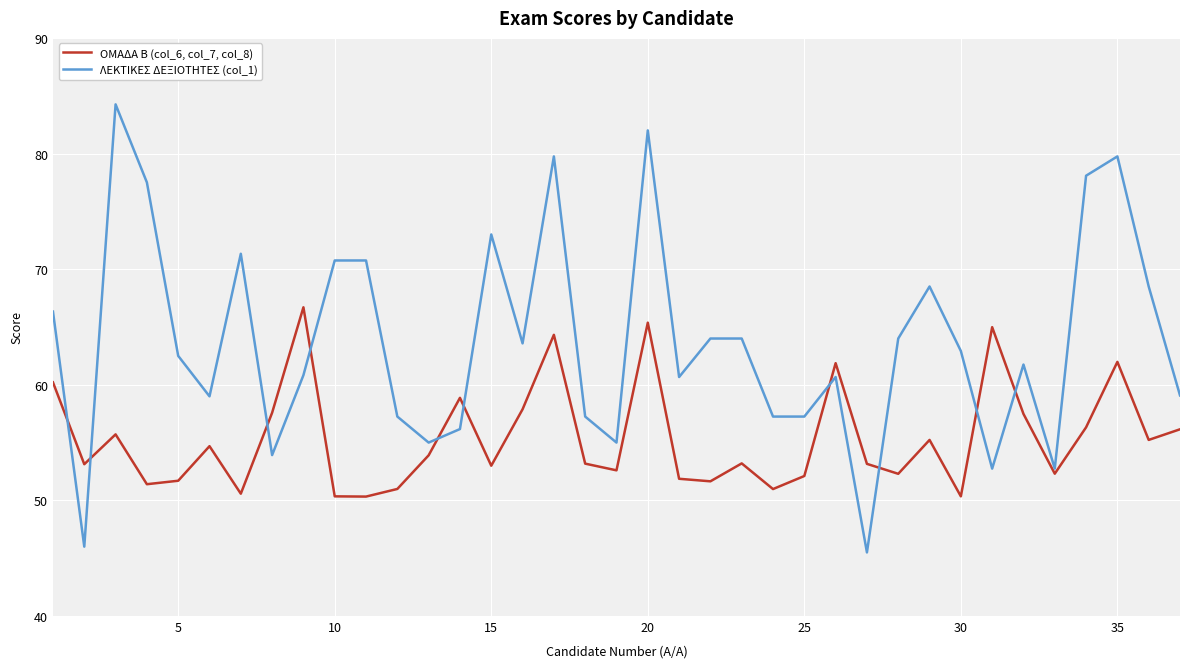

Which series has the largest total across all categories?

ΛΕΚΤΙΚΕΣ ΔΕΞΙΟΤΗΤΕΣ (col_1)